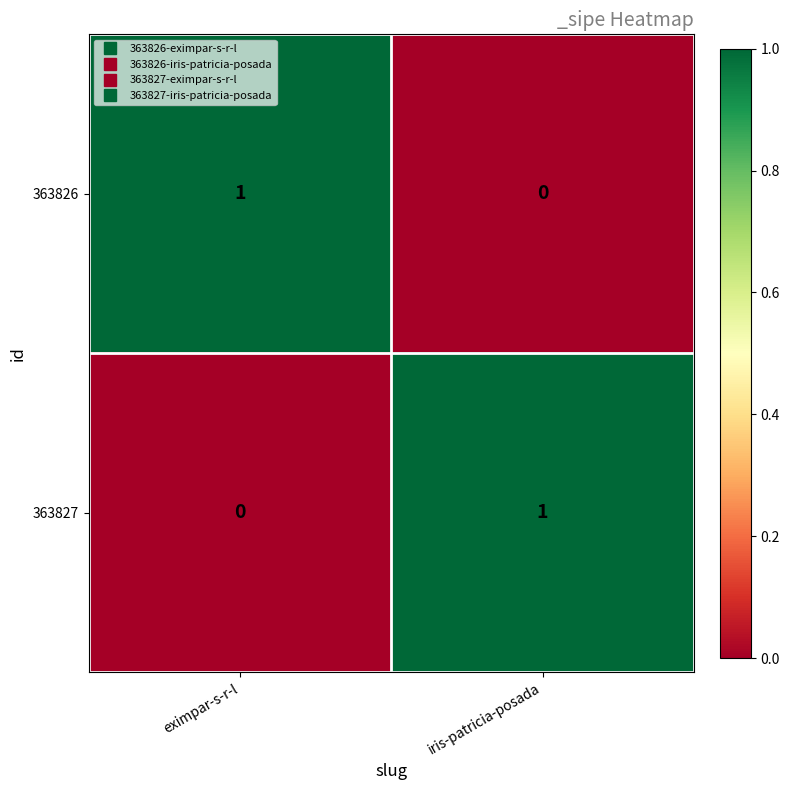

Reading left to right, transcribe all the data shown in this chart.

363826: eximpar-s-r-l=1	iris-patricia-posada=0
363827: eximpar-s-r-l=0	iris-patricia-posada=1